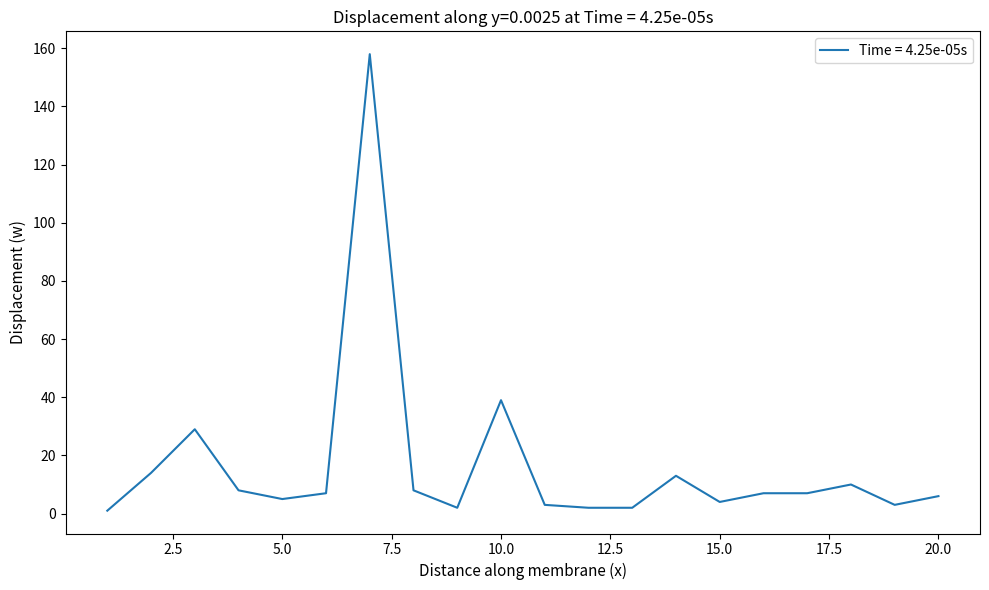

What is the difference between the maximum and minimum values?

157